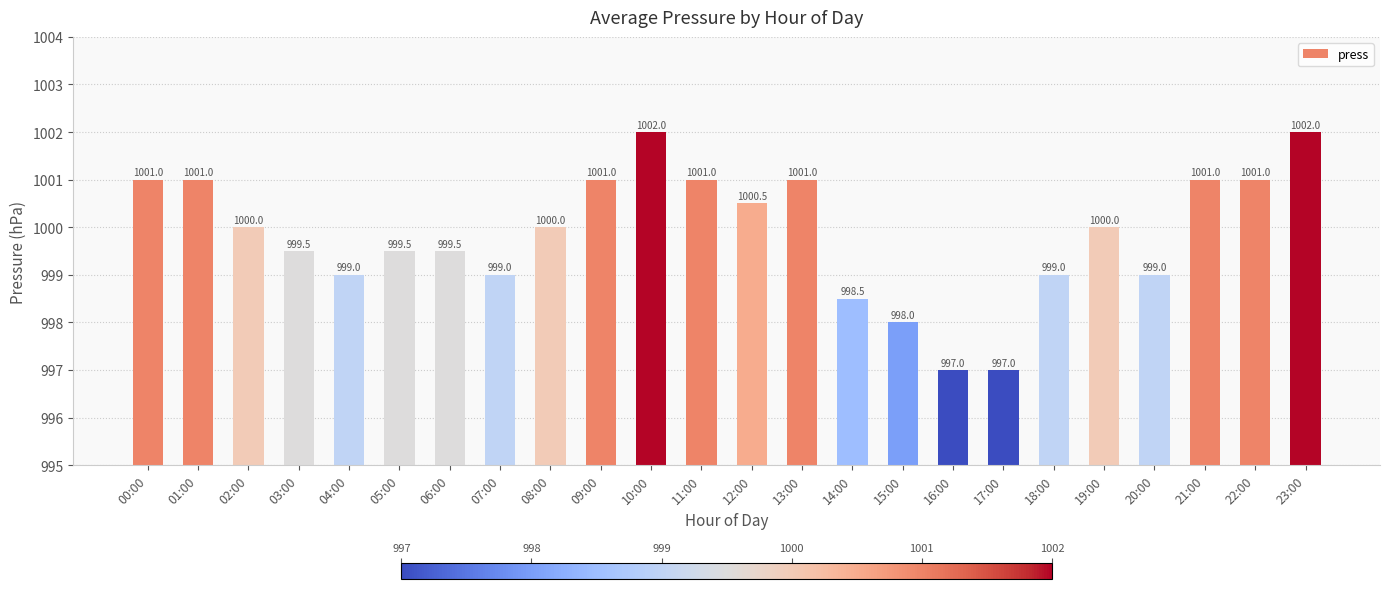

What is the ratio of the value at 02:00 to the value at 08:00?

1.0